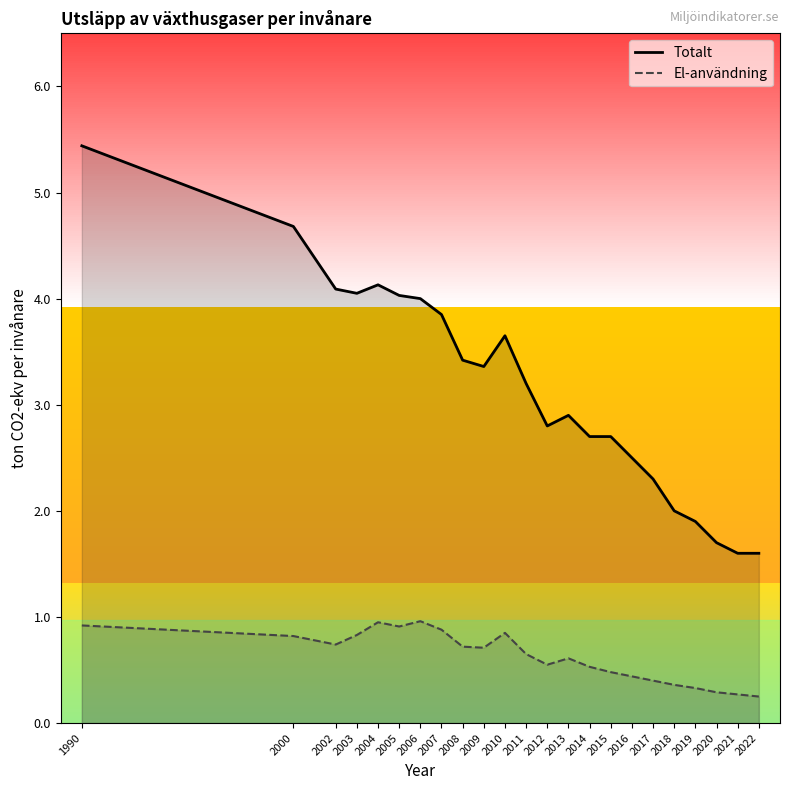

At how many categories does at least one series exceed 1?

23